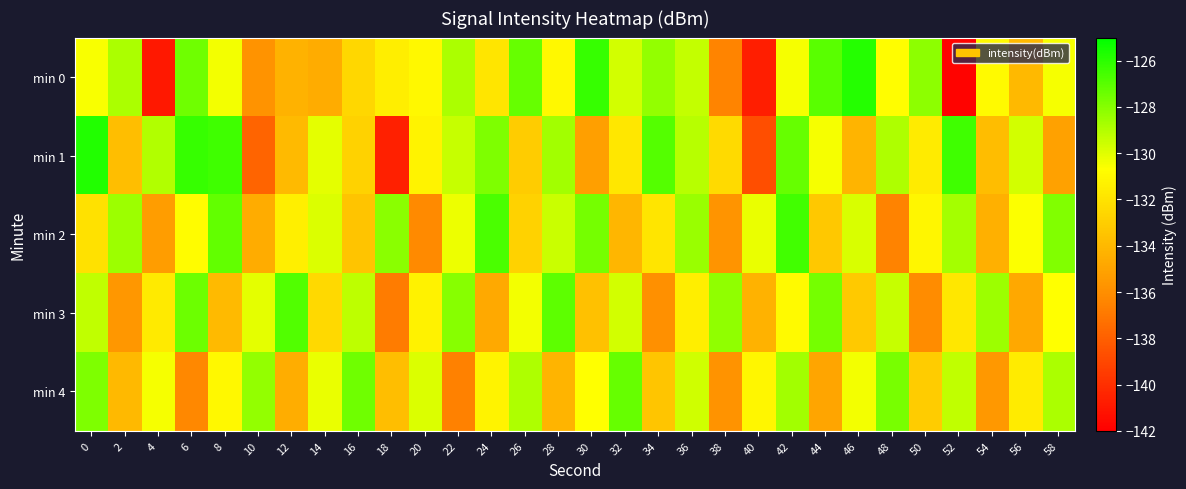

What is the spread (max minus min) of values at 10?

9.5